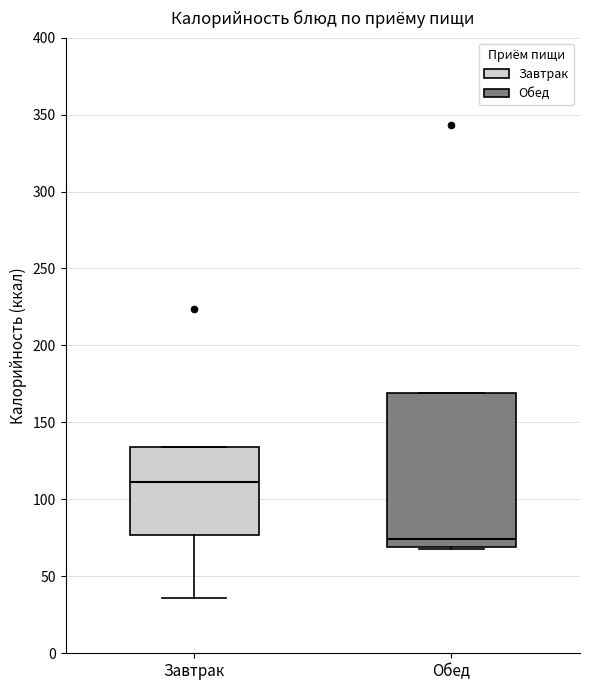

Which box is the tallest, from its lower edge to its upper edge?

Обед